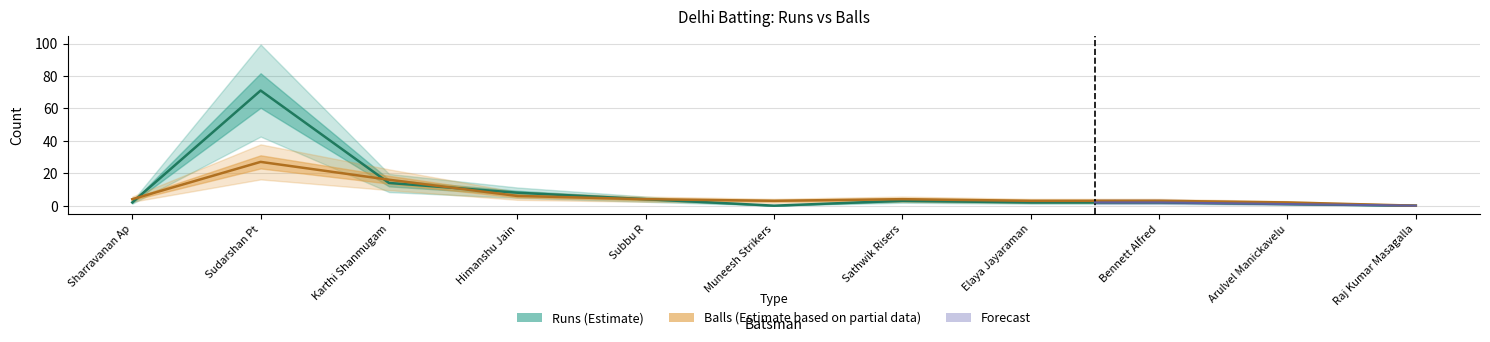

Where is the first local maximum for Runs?

Sudarshan Pt